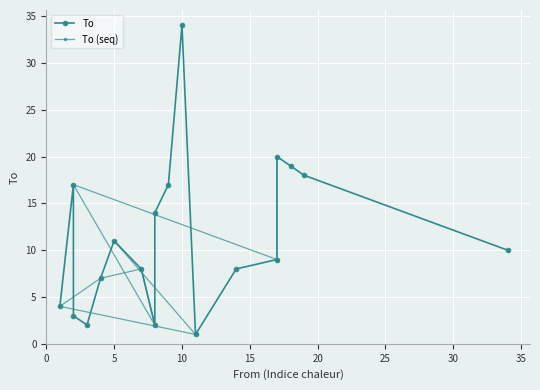

What is the sum of all values?

204